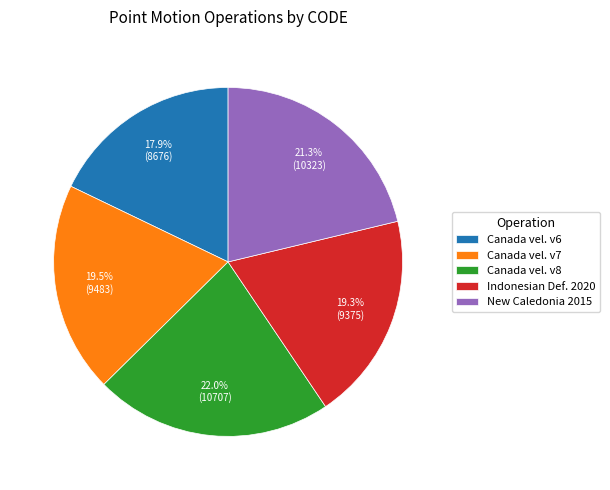

Which category has the smallest portion of the pie?

Canada vel. v6